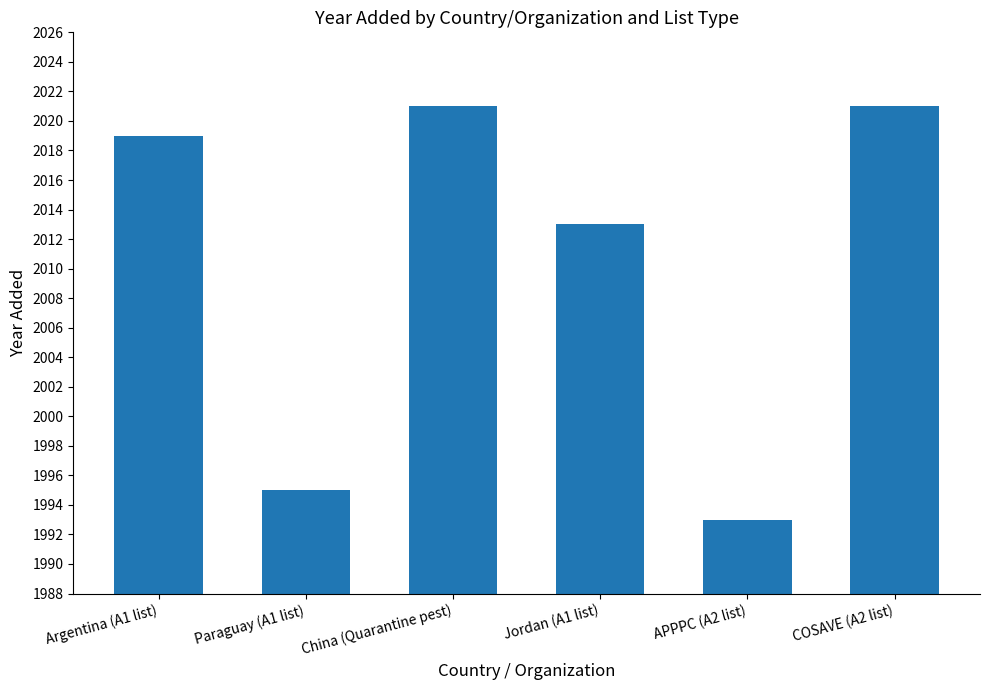

How many bars are there in total?

6